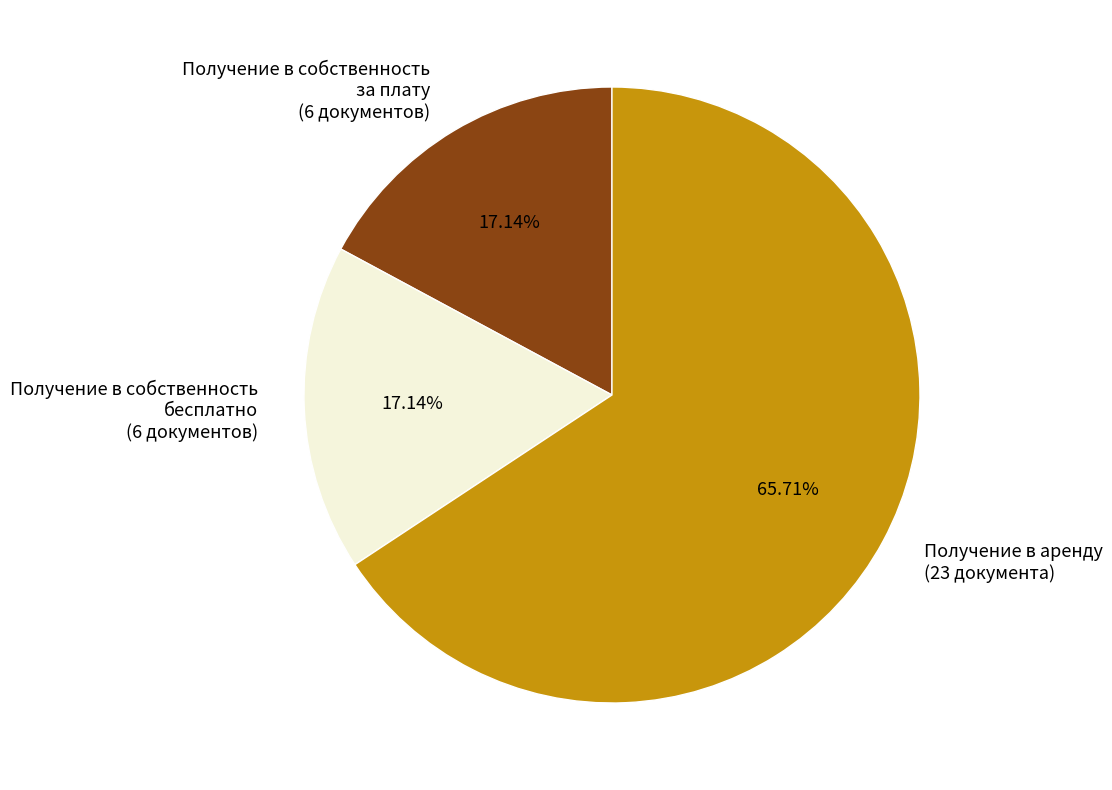

Which slice represents more than half of the pie?

Получение в аренду (23 документа)